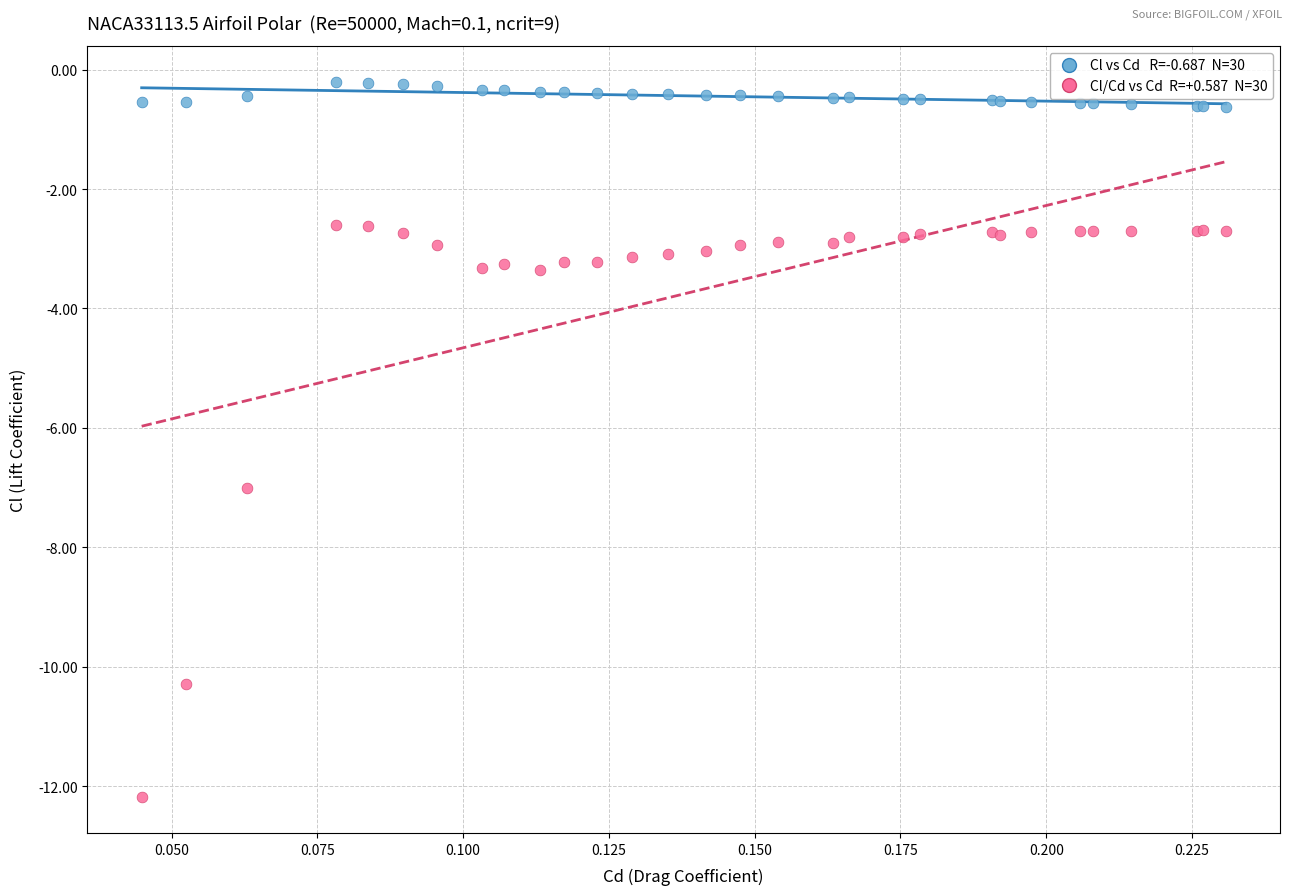

Across all series, what Y value is closest to -6?

-7.0